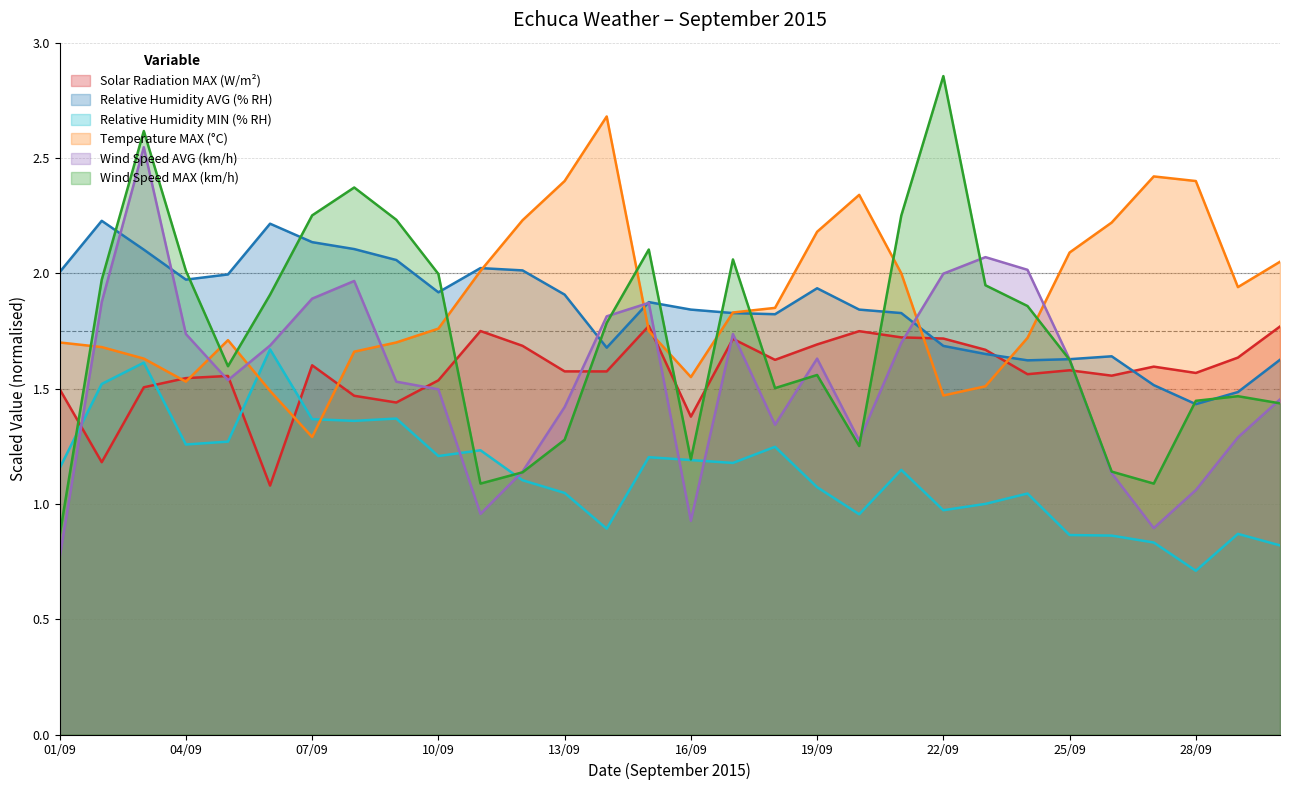

Read the Relative Humidity AVG (% RH) value at 06/09.

2.2